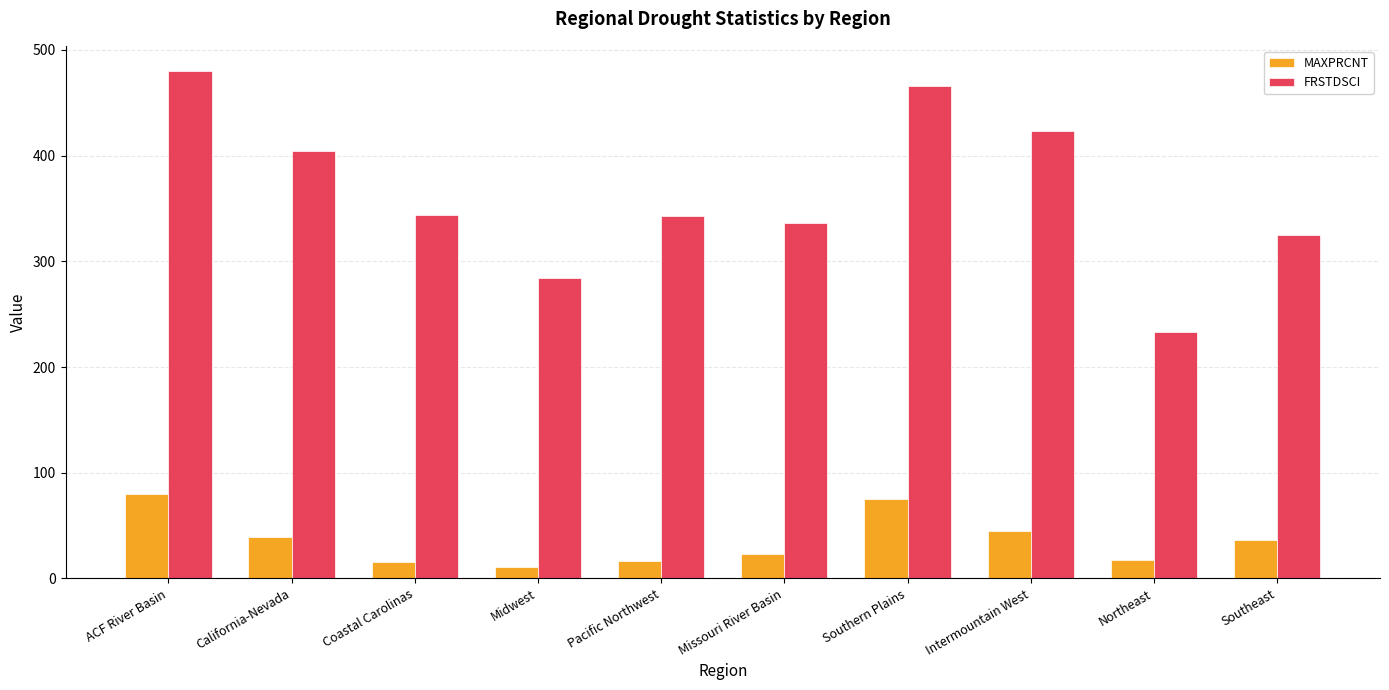

Is it true that MAXPRCNT equals 79.3 at Intermountain West?

False